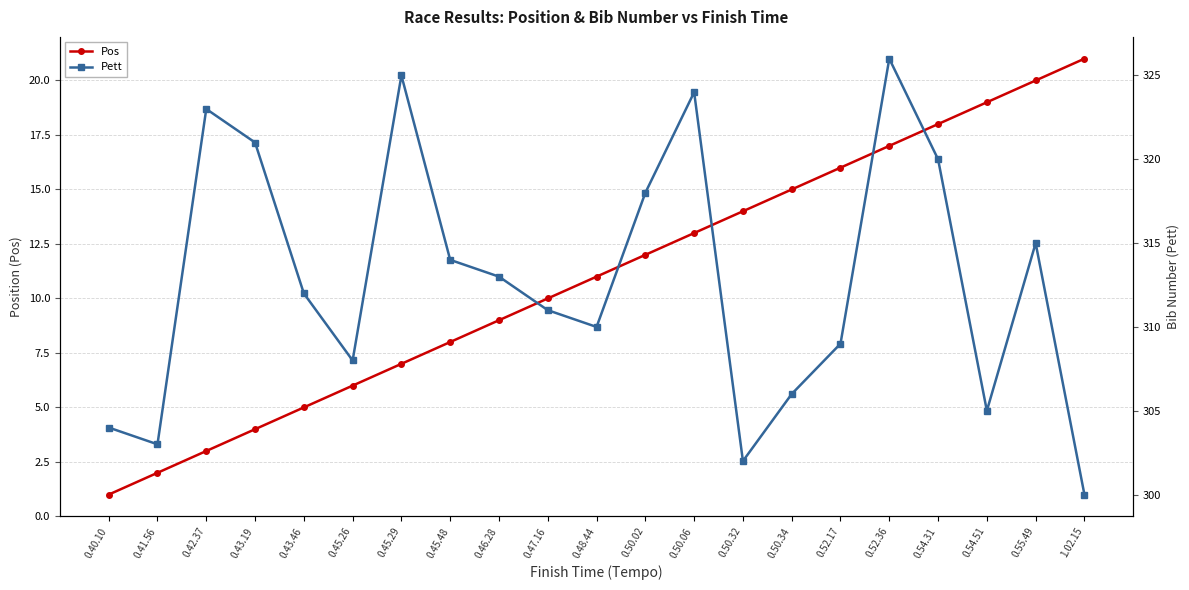

Does the chart display data point markers on the line(s)?

Yes